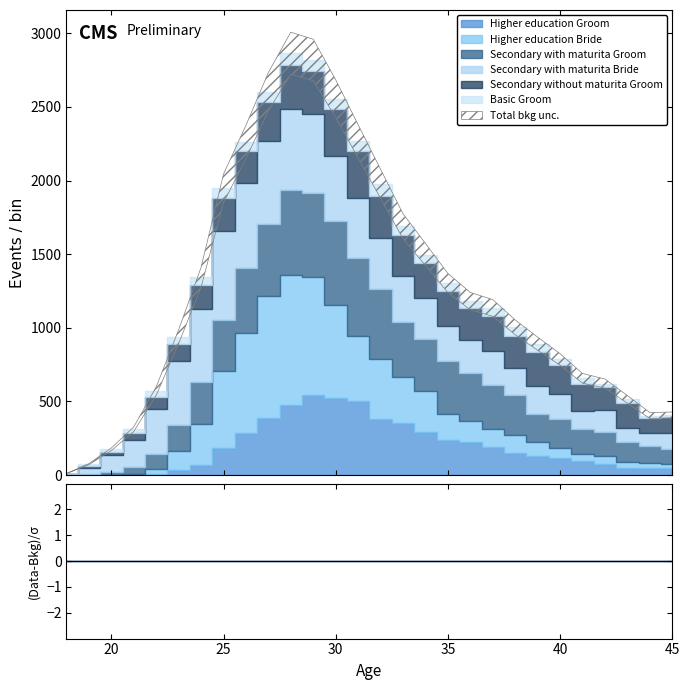

What value does the Secondary with maturita Groom series have at 23?

172